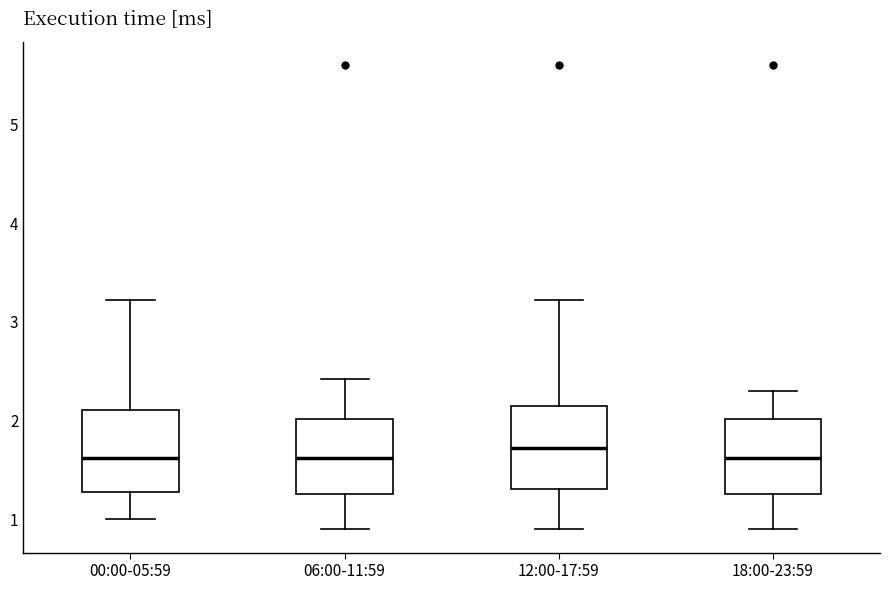

Where does the lower whisker of the box for 12:00-17:59 end on the y-axis? The values are not printed on the chart, so give them approximately, as read against the axis.

0.9